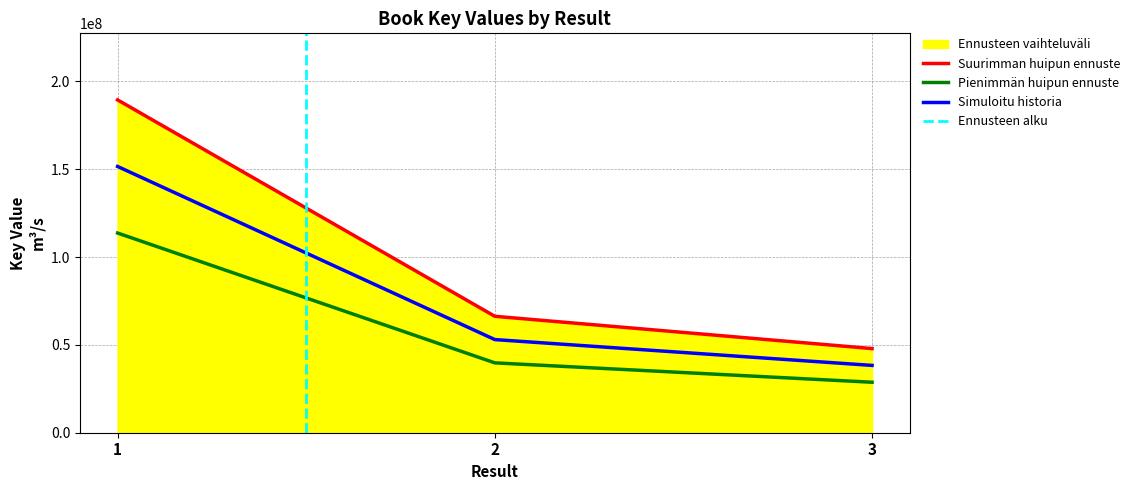

Which label corresponds to the largest value in the chart?

1